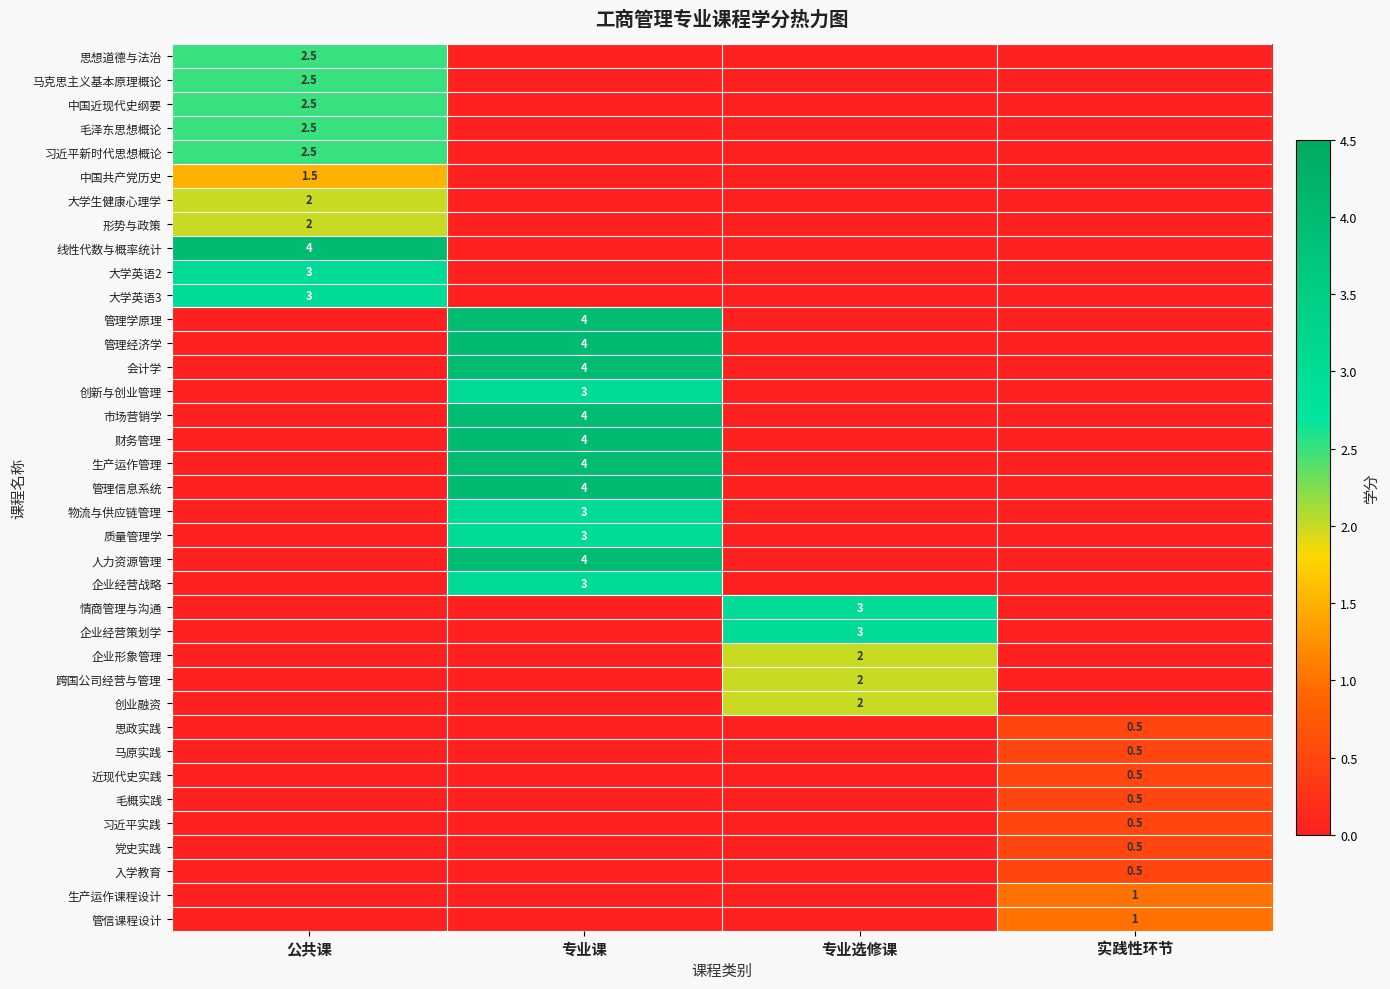

Is it true that 近现代史实践 equals 0.5 at 实践性环节?

True